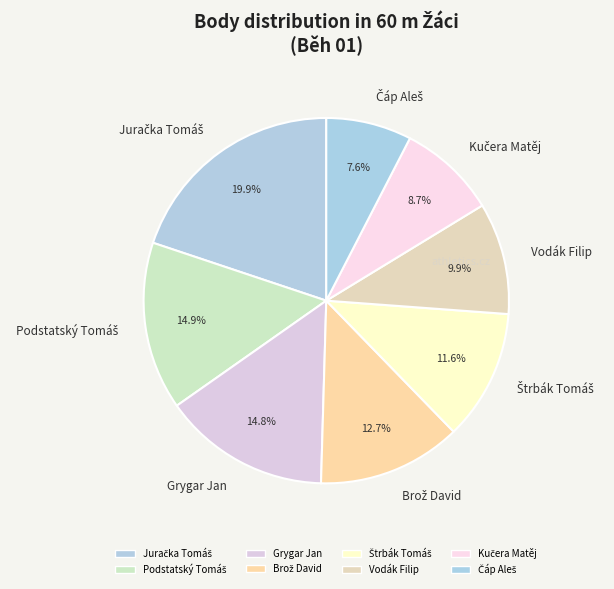

To the nearest percent, what is the average slice percentage?

12%